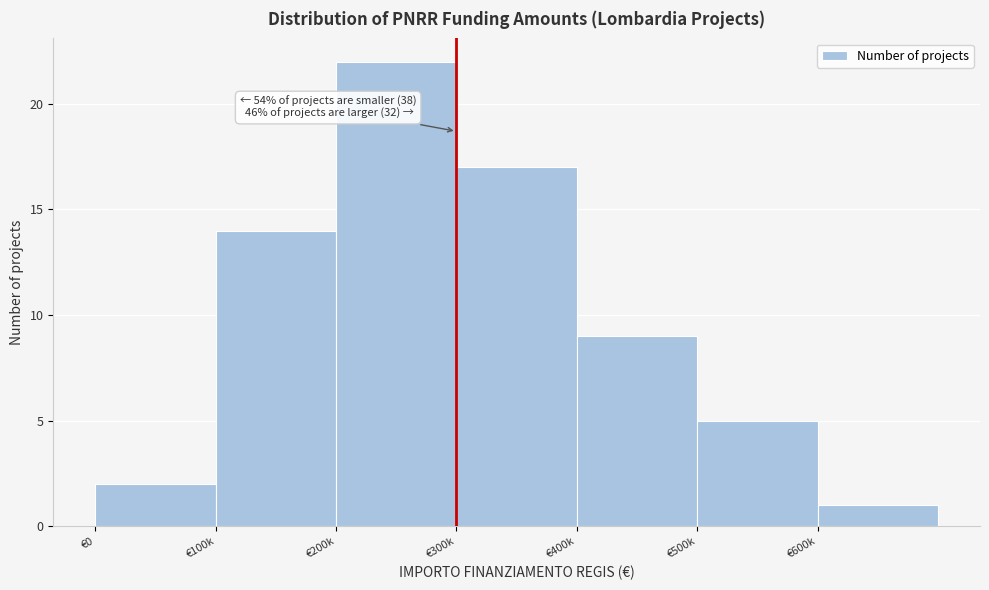

Reading left to right, extract all data points from this chart.

2	14	22	17	9	5	1